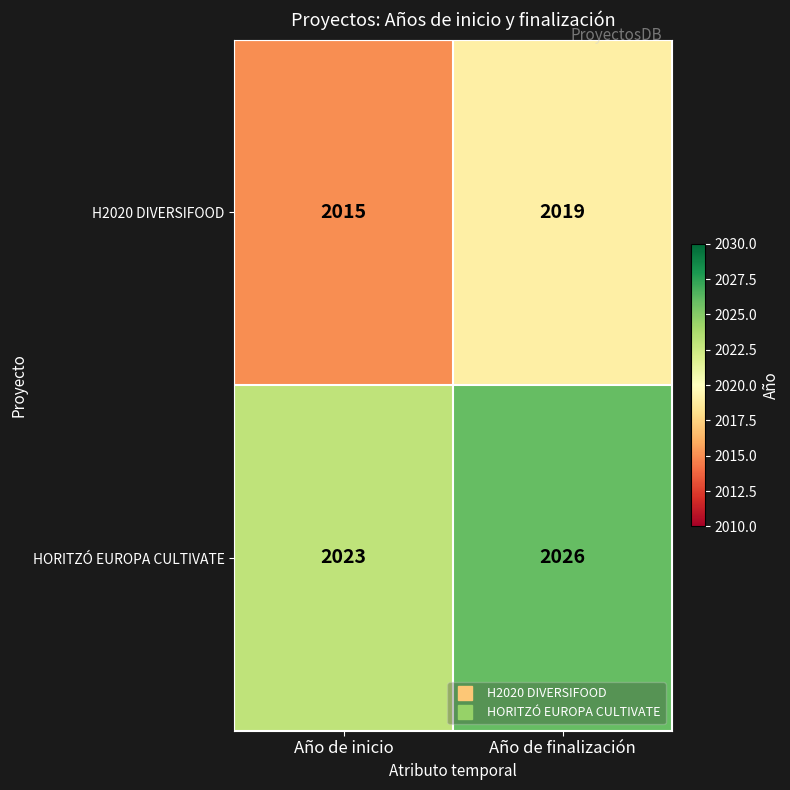

Rank the series by their average value, from highest to lowest.

HORITZÓ EUROPA CULTIVATE, H2020 DIVERSIFOOD